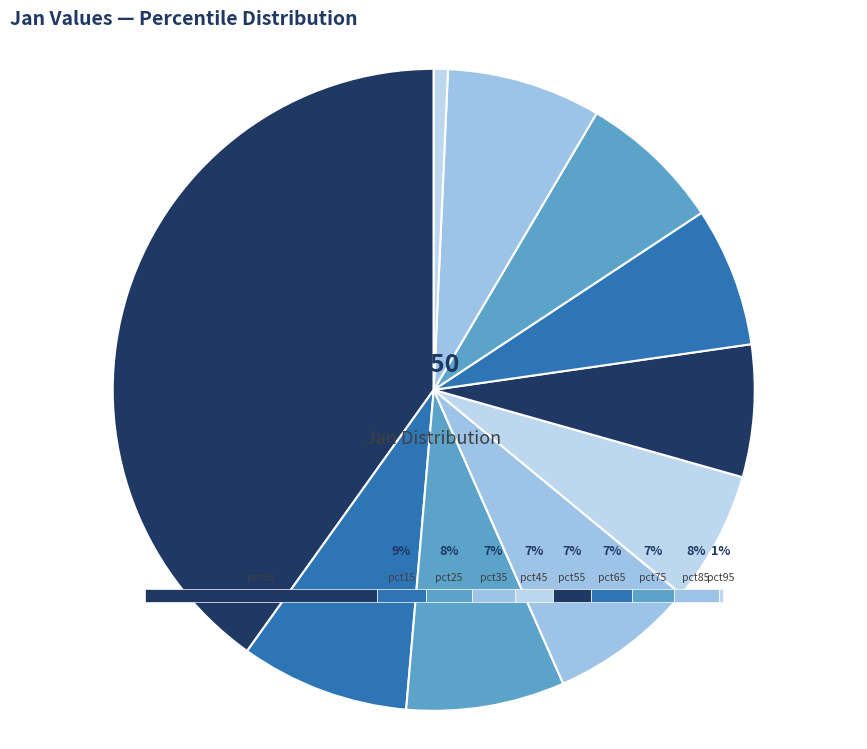

What percentage do pct95 and pct15 together represent?

9.2%